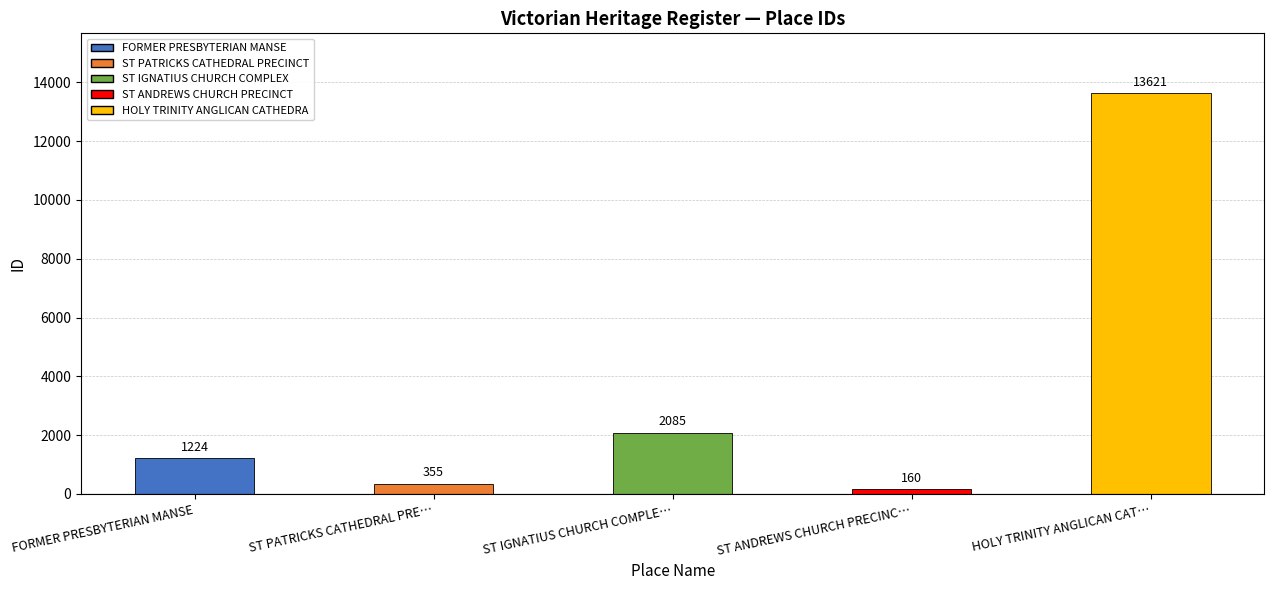

List the labels in order of value, smallest first.

ST ANDREWS CHURCH PRECINC…, ST PATRICKS CATHEDRAL PRE…, FORMER PRESBYTERIAN MANSE, ST IGNATIUS CHURCH COMPLE…, HOLY TRINITY ANGLICAN CAT…